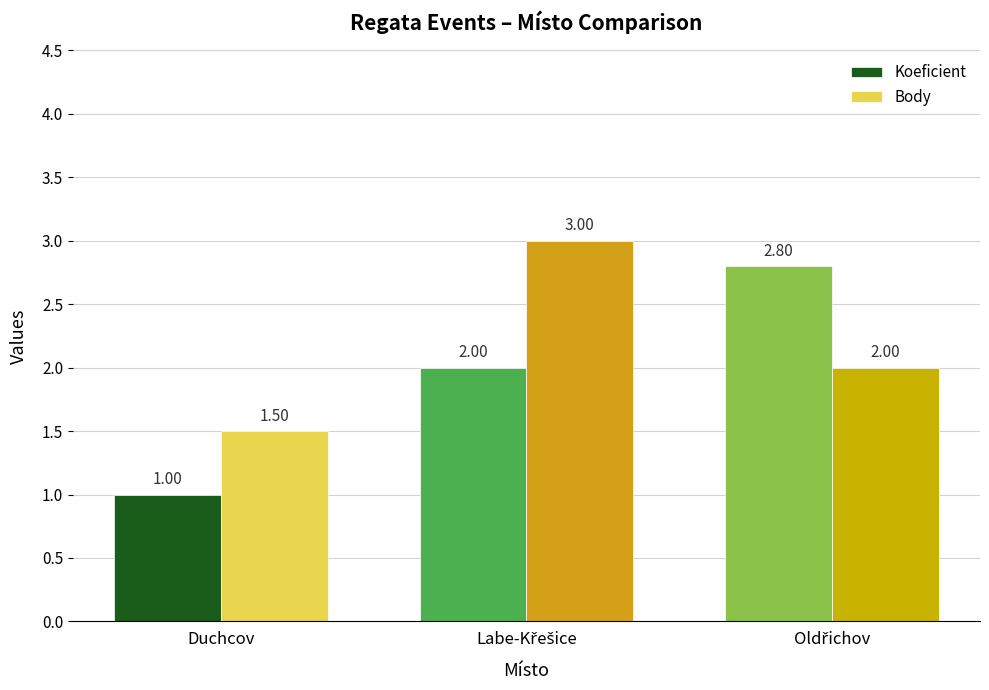

How many data points in Body are less than 2?

1